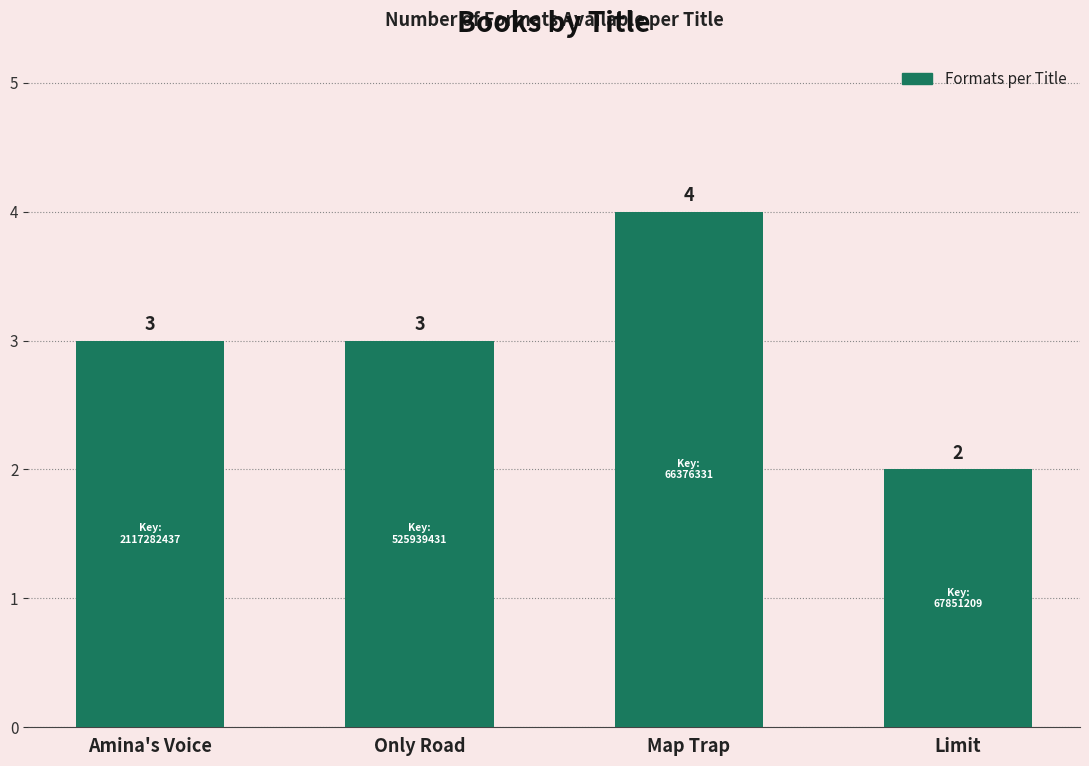

Which label corresponds to the largest value in the chart?

Map Trap